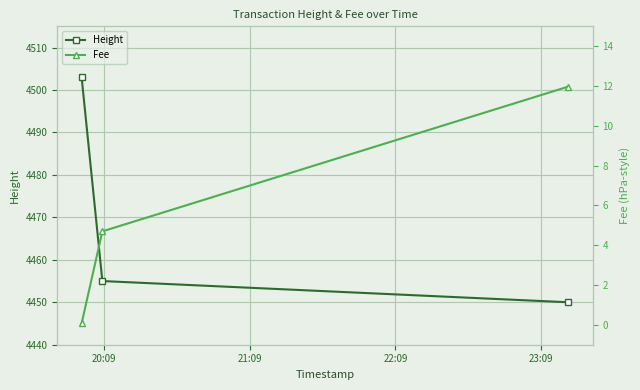

How many series are shown in this chart?

2